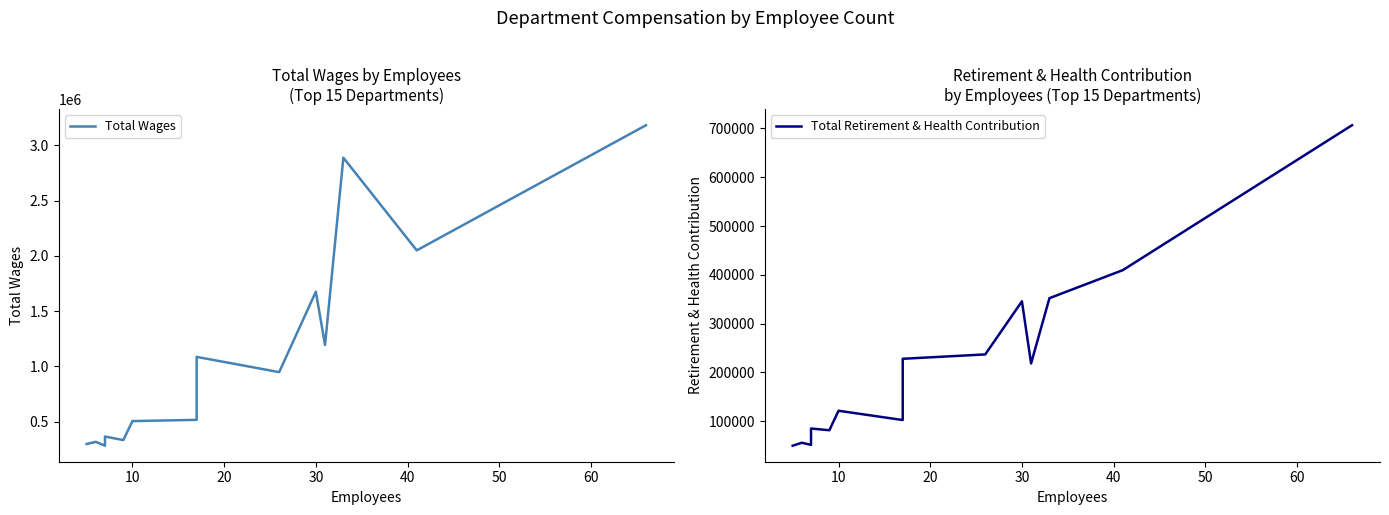

Is the value of Total Retirement & Health Contribution at 60 greater than the value of Total Wages at 9?

No